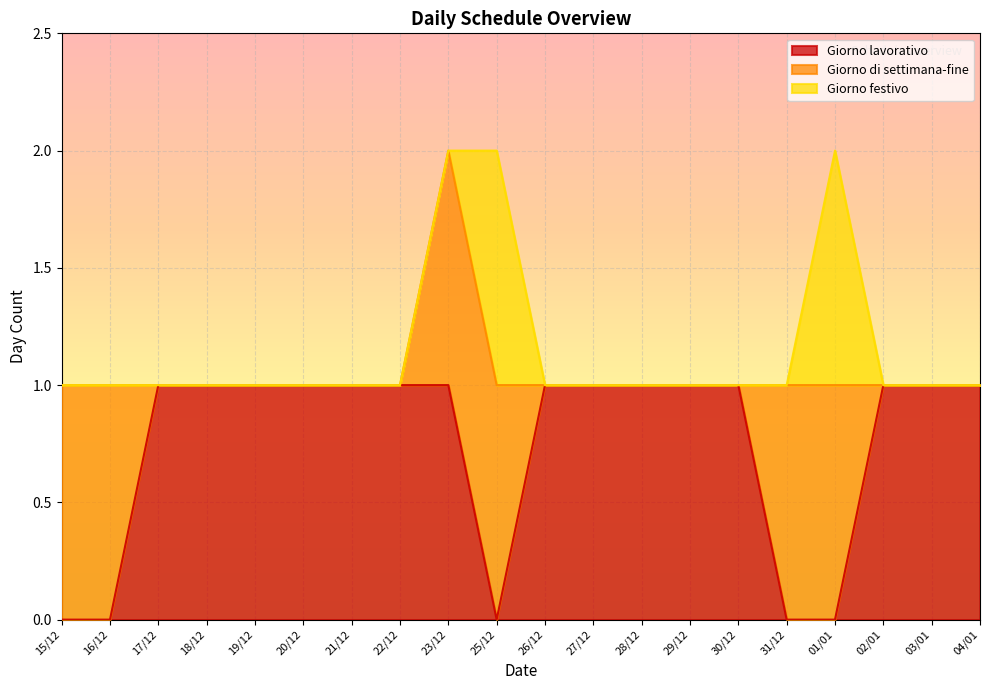

Which category has the lowest value in the Giorno festivo series?

15/12